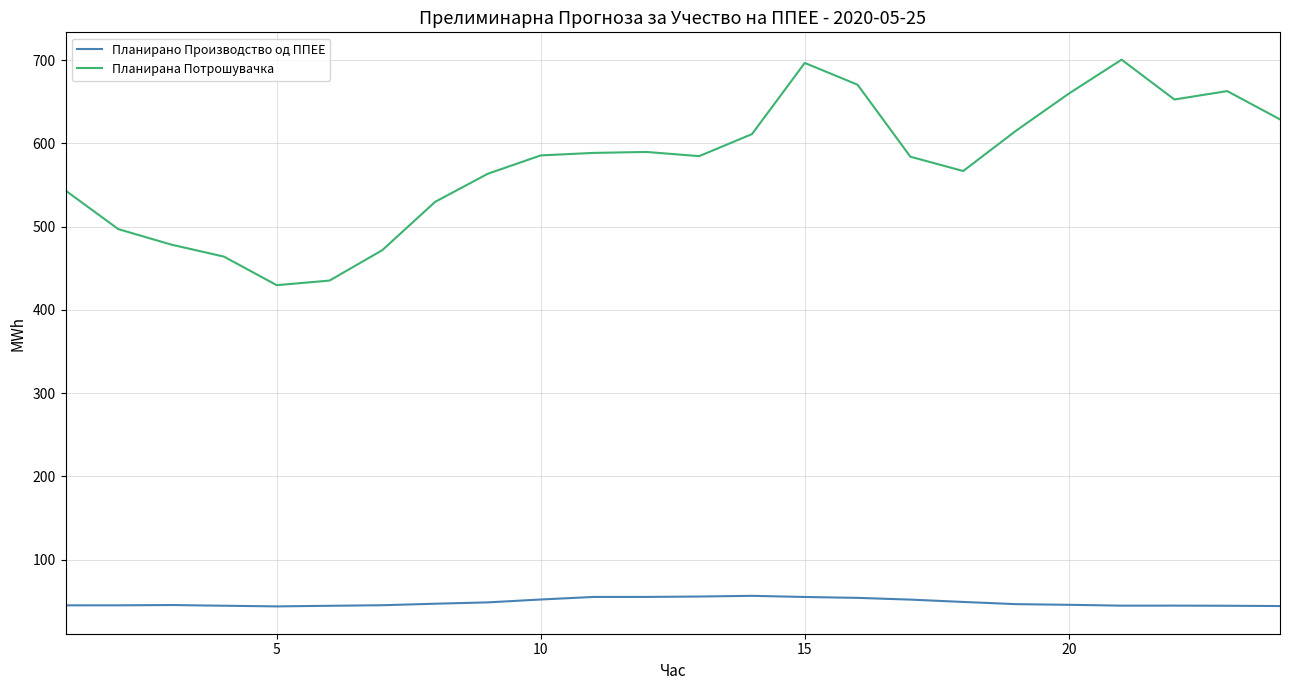

List the series in order of their peak value, lowest first.

Планирано Производство од ППЕЕ, Планирана Потрошувачка